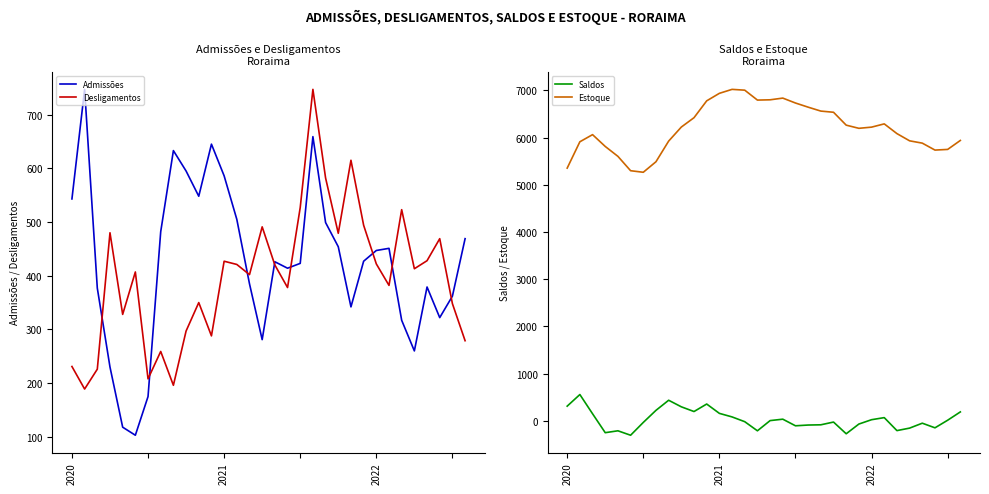

Is it true that Desligamentos equals 196 at 8?

True